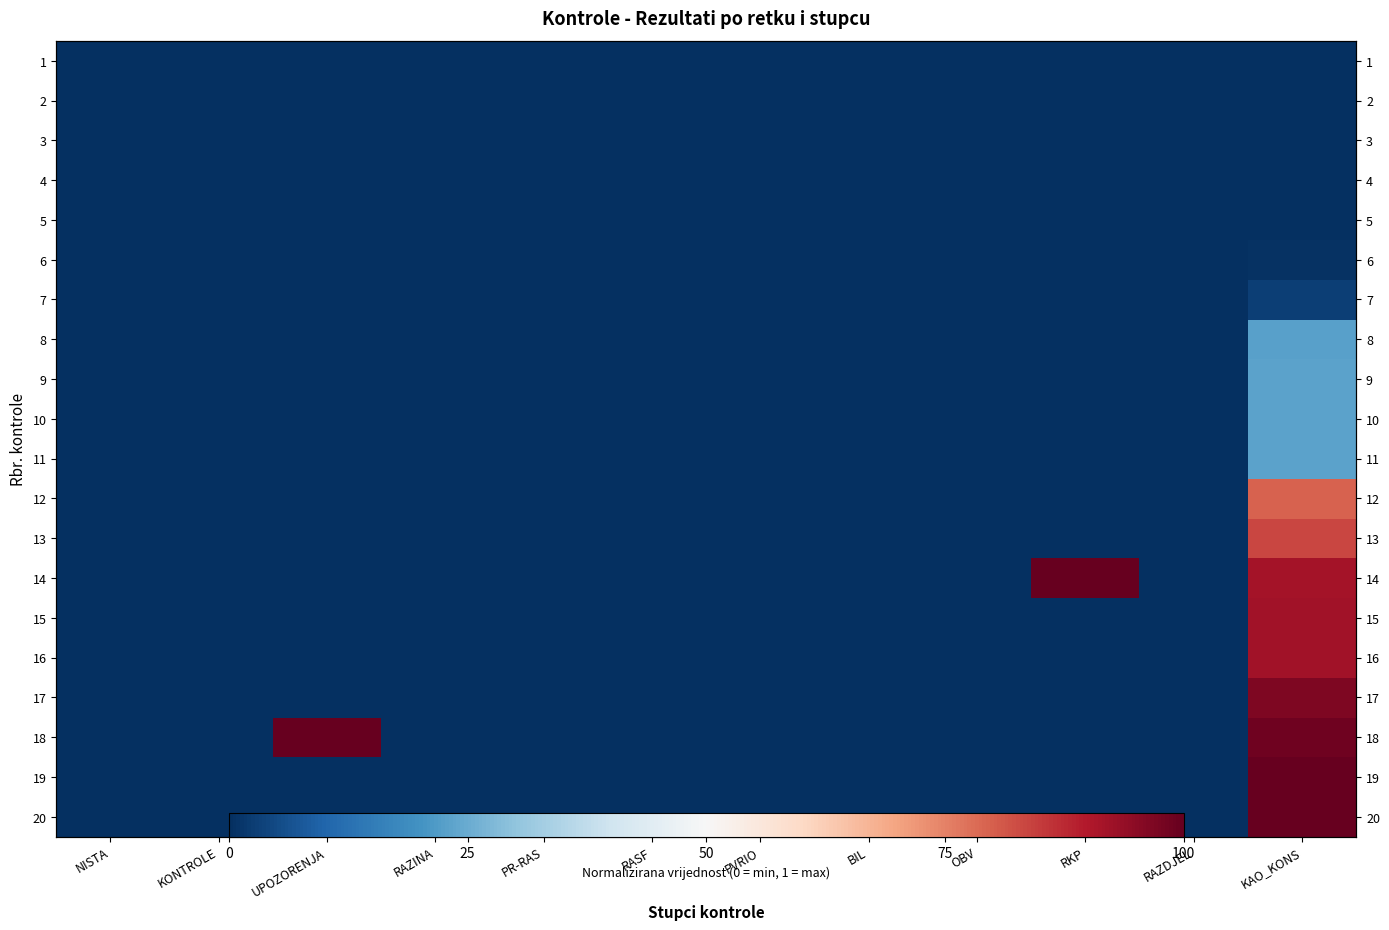

Where is 8 nearest to the value 0?

NISTA